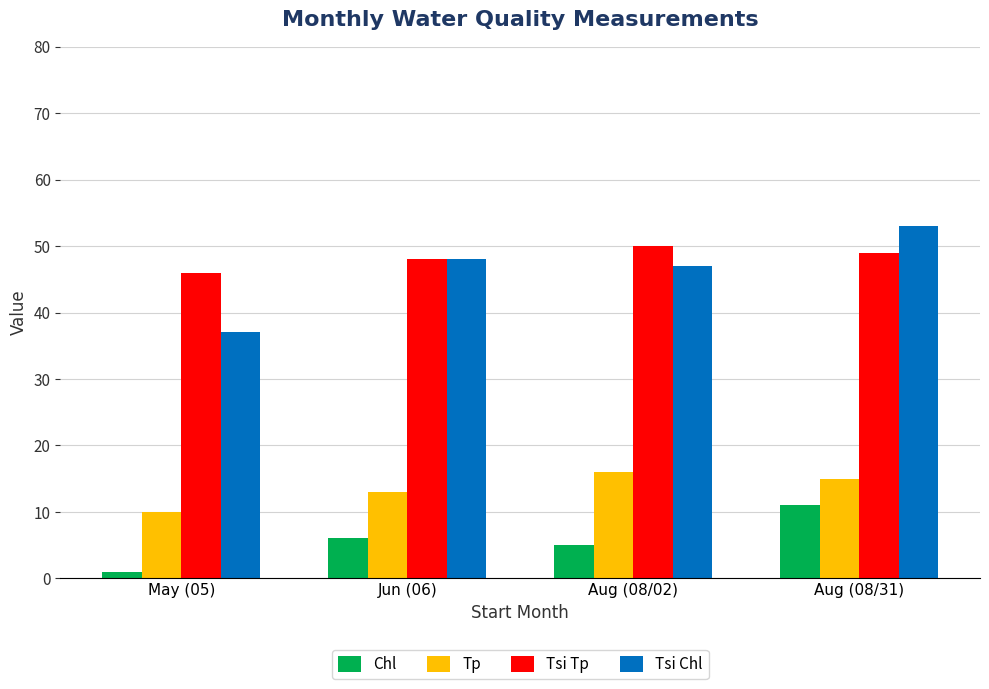

What is the total value across all series at Aug (08/31)?

128